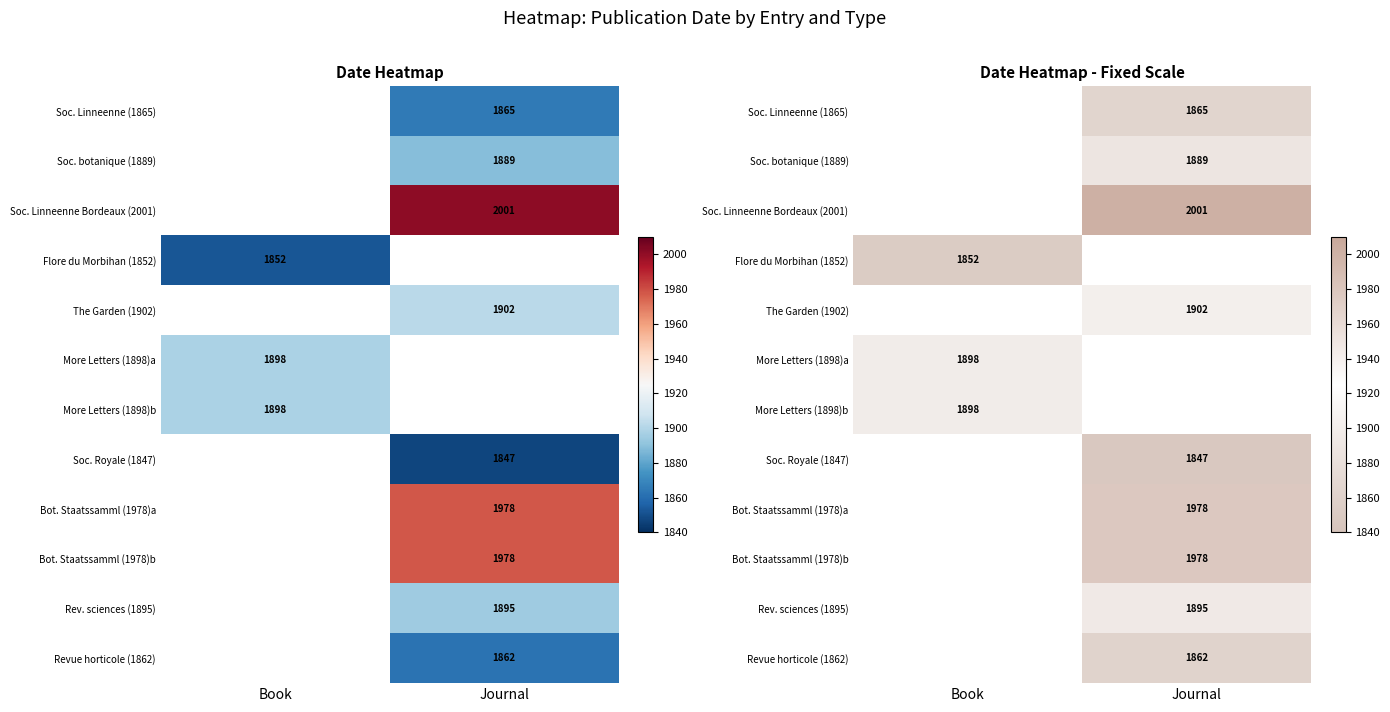

What value does the Soc. Linneenne Bordeaux (2001) series have at Journal?

2001.0